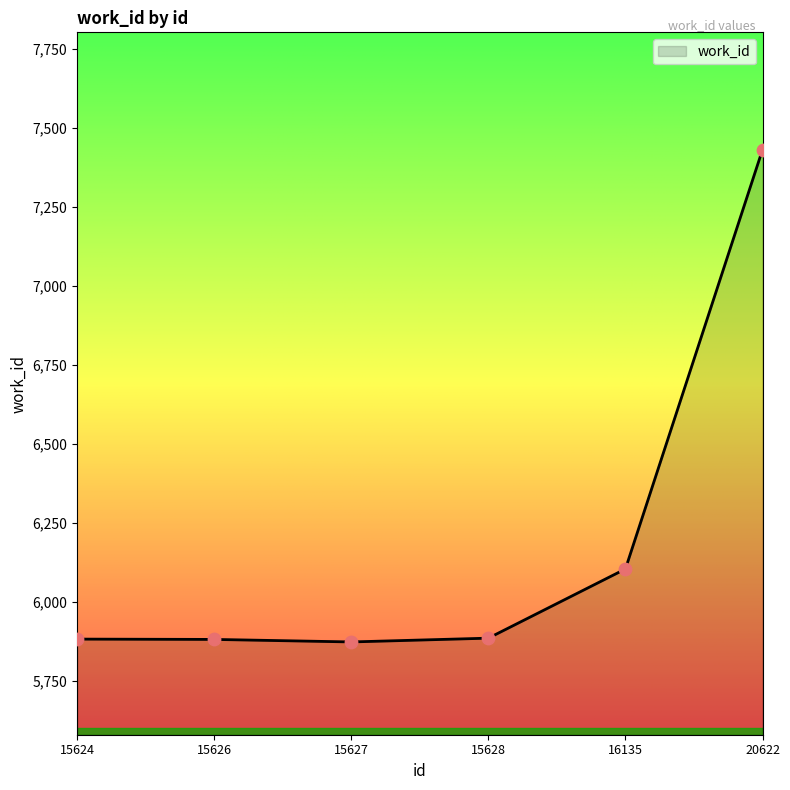

What is the change in value from 15626 to 15628?

+4